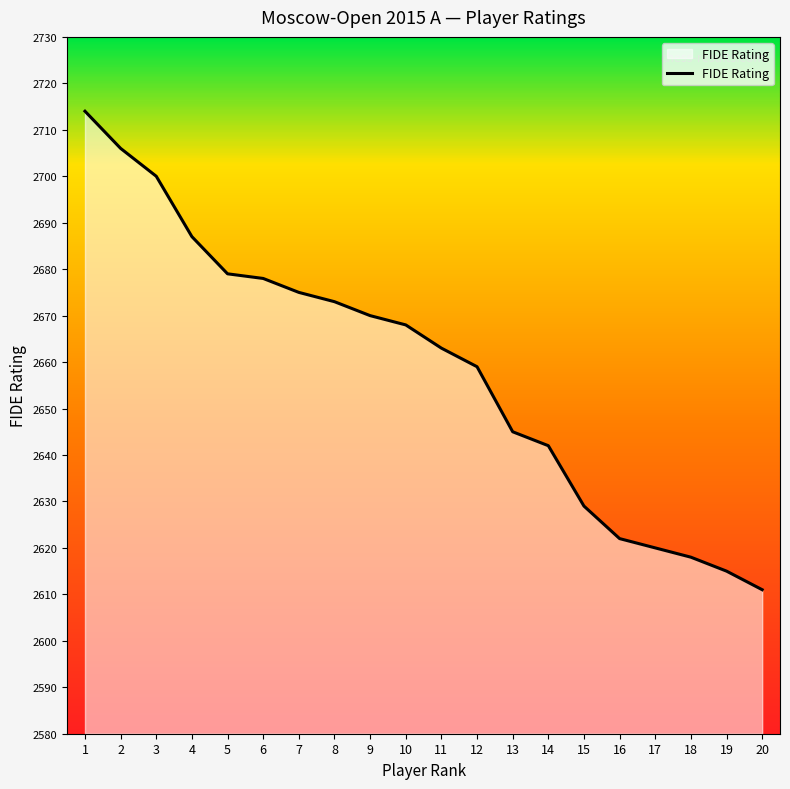

What value does the data have at 16?

2622